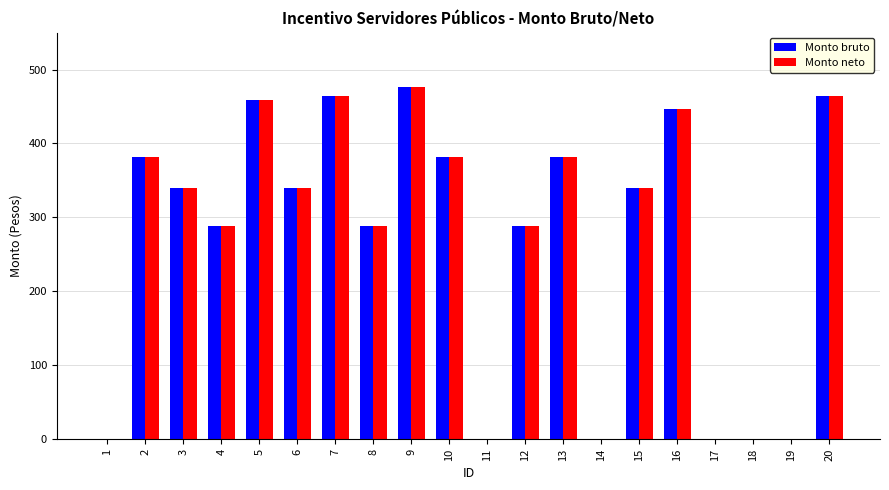

Which label corresponds to the largest value in the chart?

9